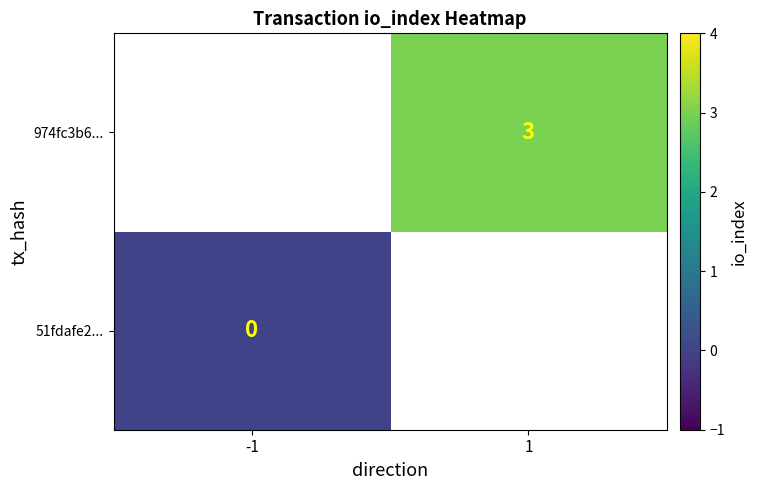

True or false: 974fc3b6... has a value of 2 at 1.

False